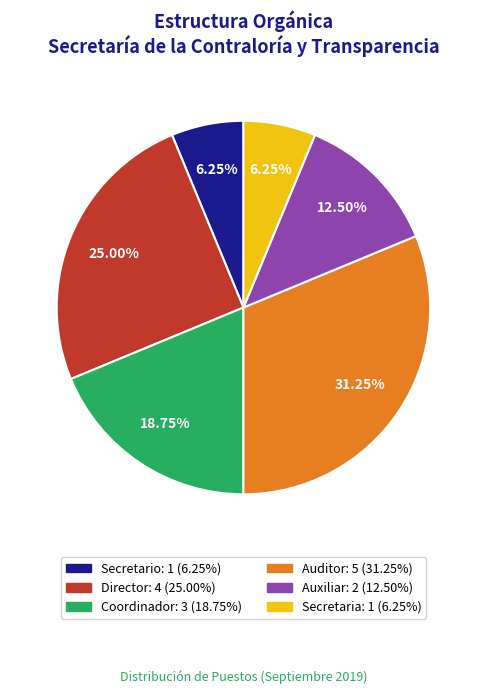

To the nearest percent, what percentage of the pie is Director?

25%